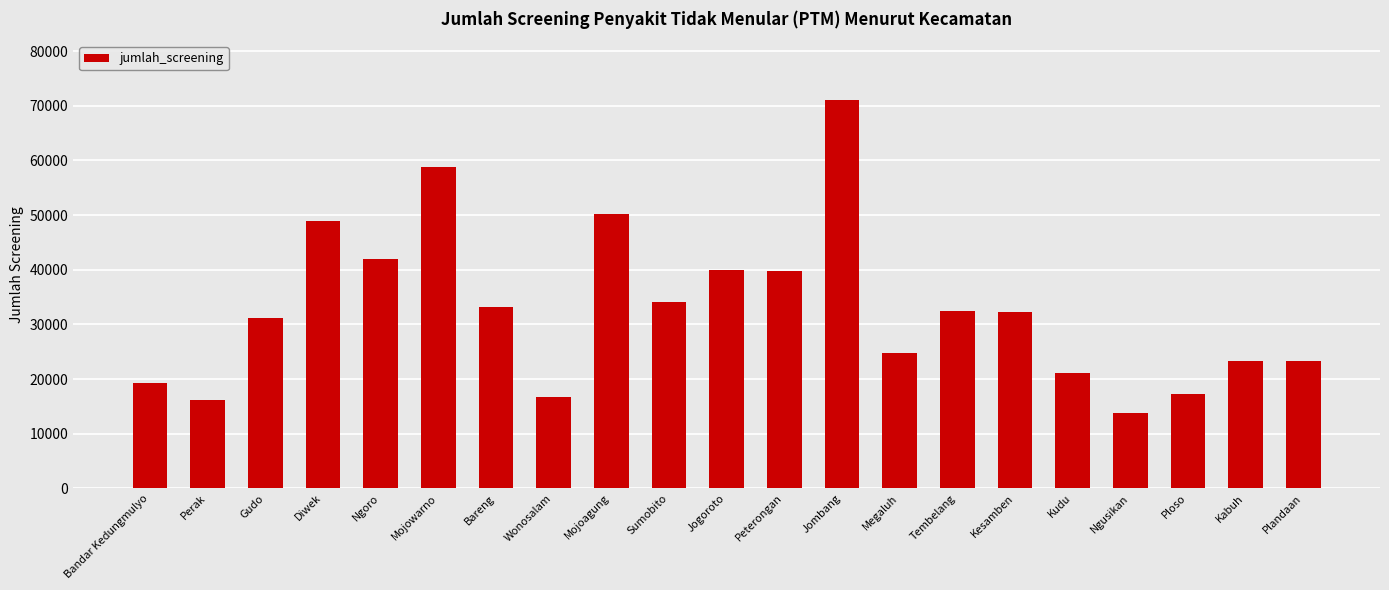

What is the greatest value displayed?

71137